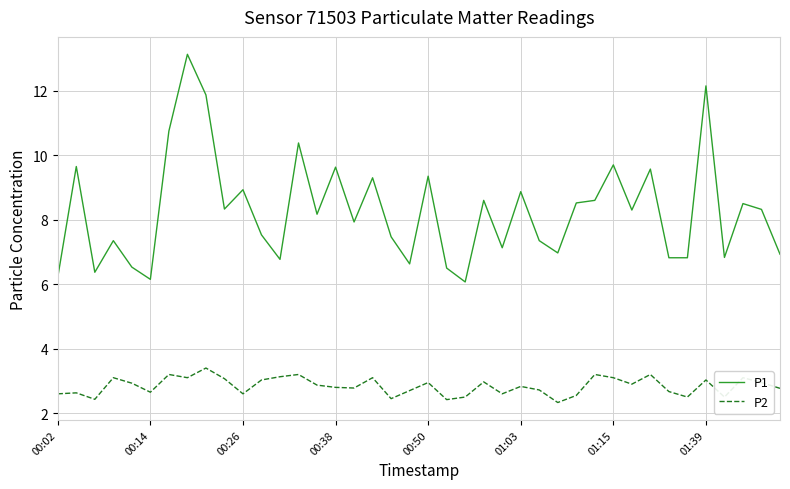

Rank the series by their maximum value, from highest to lowest.

P1, P2